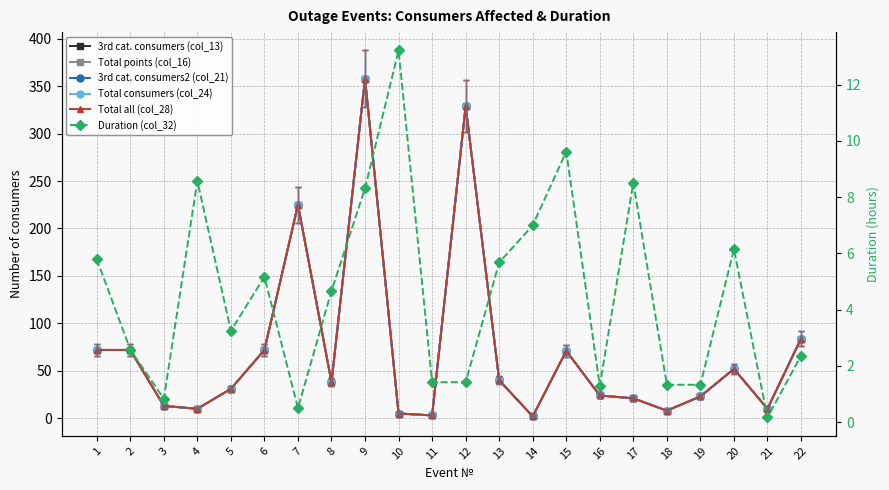

Where is the first local maximum for 3rd cat. consumers2 (col_21)?

7